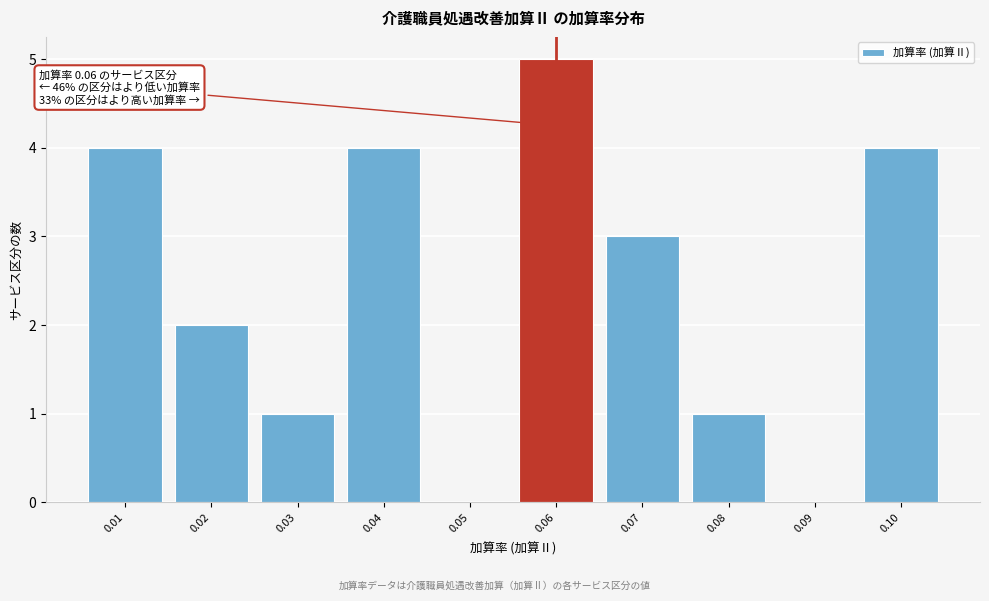

Reading left to right, what are all the values shown in this chart?

0.01=4	0.02=2	0.03=1	0.04=4	0.05=0	0.06=5	0.07=3	0.08=1	0.09=0	0.10=4